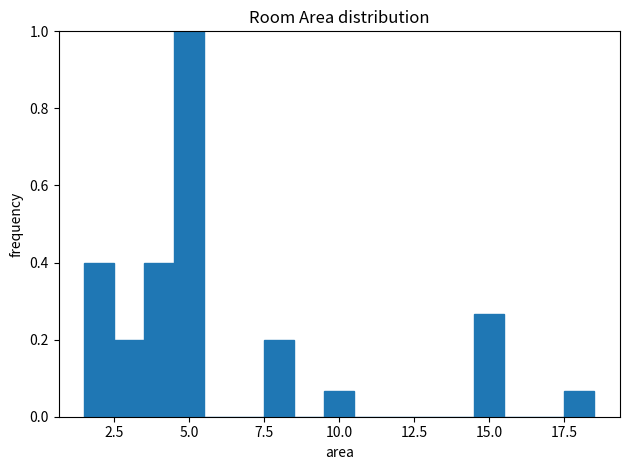

Read against the x-axis, roughly where is the centre of the tallest bar?

5.0